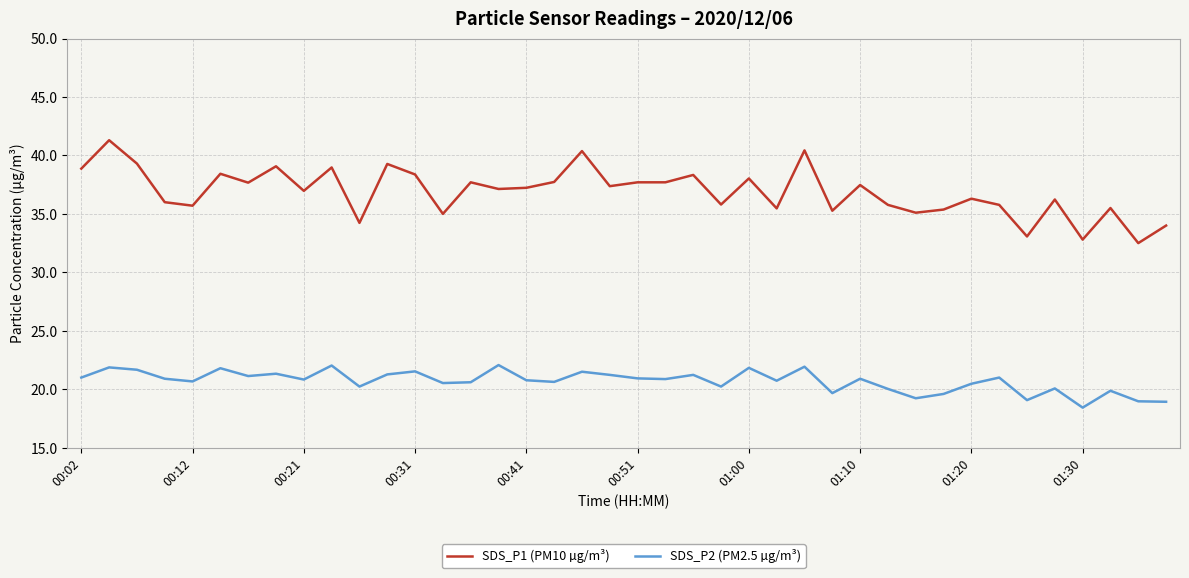

List the series in order of their peak value, lowest first.

SDS_P2 (PM2.5 µg/m³), SDS_P1 (PM10 µg/m³)